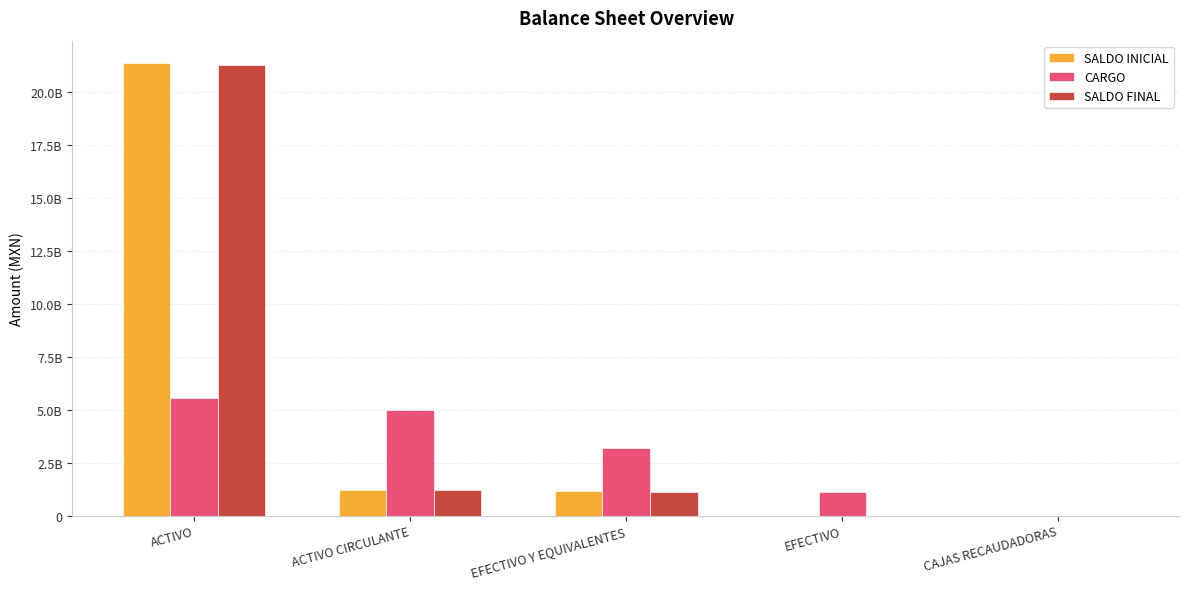

Where does the SALDO FINAL series first go above 1124899180?

ACTIVO